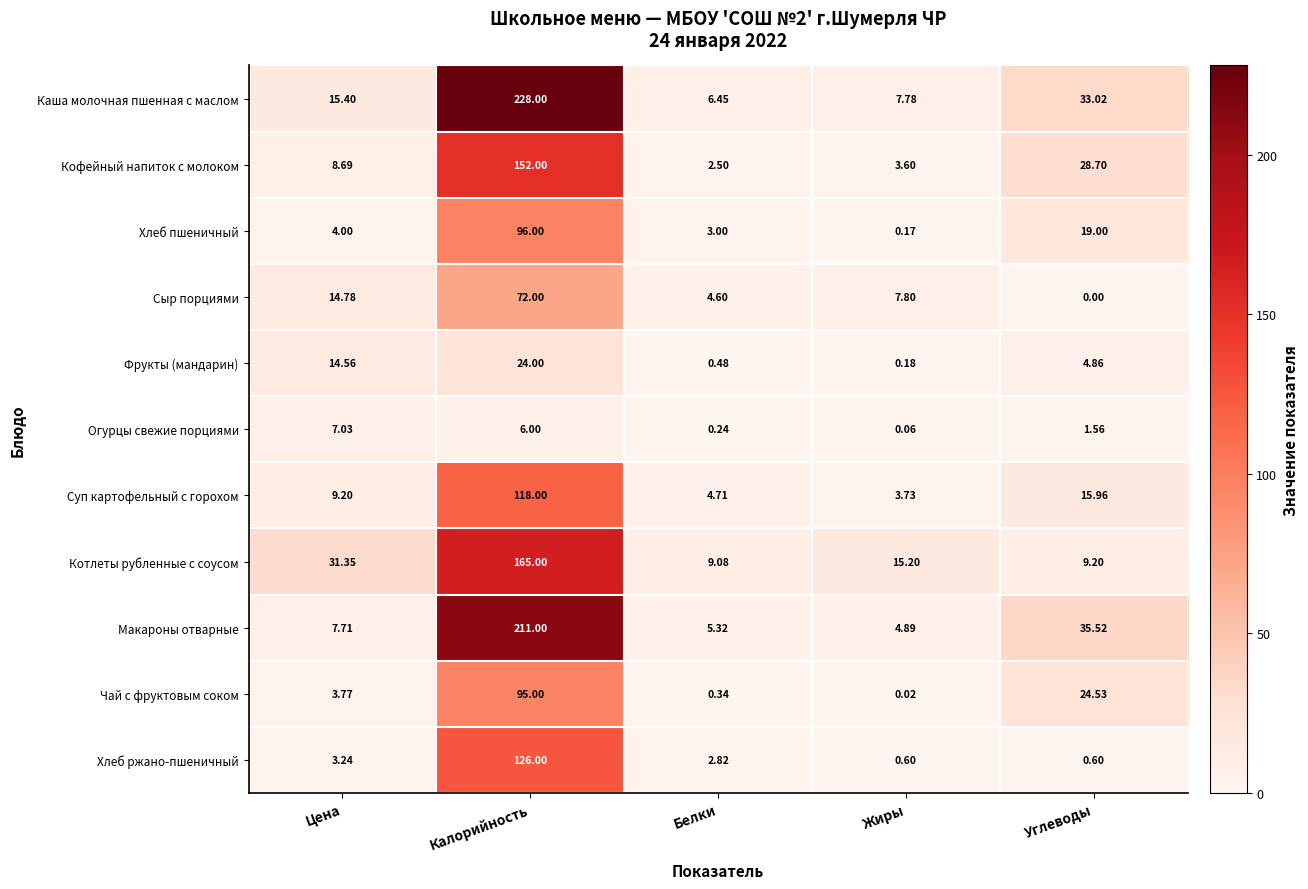

Is the value of Фрукты (мандарин) at Цена greater than the value of Суп картофельный с горохом at Белки?

Yes